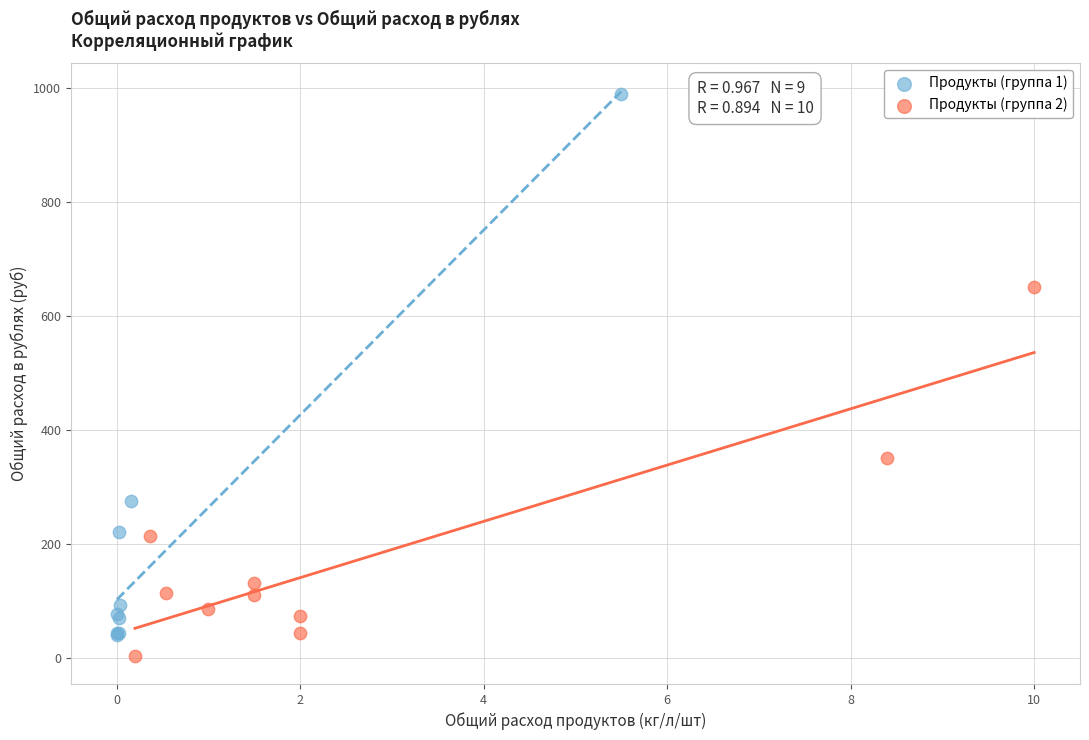

Which series has the widest spread of Y values?

Продукты (группа 1)